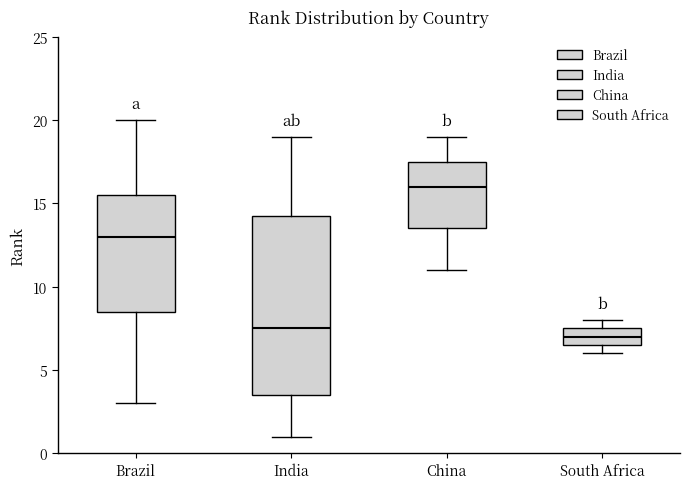

Reading left to right, read every box against the y-axis: the position of its median line, the range the box covers, and the ends of its whiskers. The values are not printed on the chart, so give them approximately, as read against the axis.

Brazil: median 13.0, box 8.5 to 15.5, whiskers 3.0 to 20.0
India: median 7.5, box 3.5 to 14.5, whiskers 1.0 to 19.0
China: median 16.0, box 13.5 to 17.5, whiskers 11.0 to 19.0
South Africa: median 7.0, box 6.5 to 7.5, whiskers 6.0 to 8.0